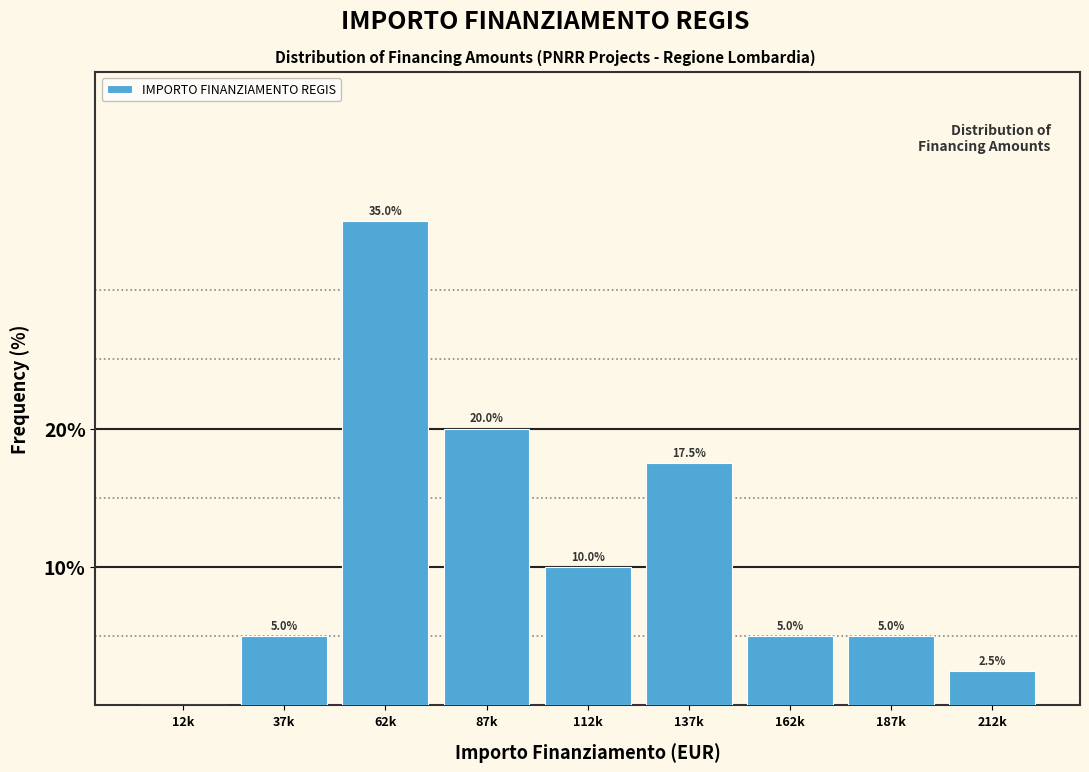

Reading left to right, extract all data points from this chart.

12k=0.0	37k=5.0	62k=35.0	87k=20.0	112k=10.0	137k=17.5	162k=5.0	187k=5.0	212k=2.5